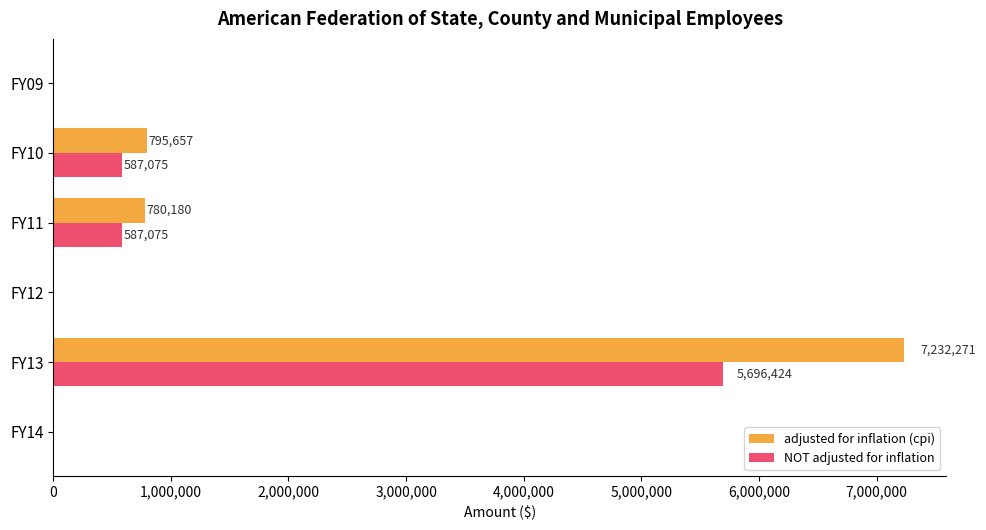

Which series has the largest total across all categories?

adjusted for inflation (cpi)